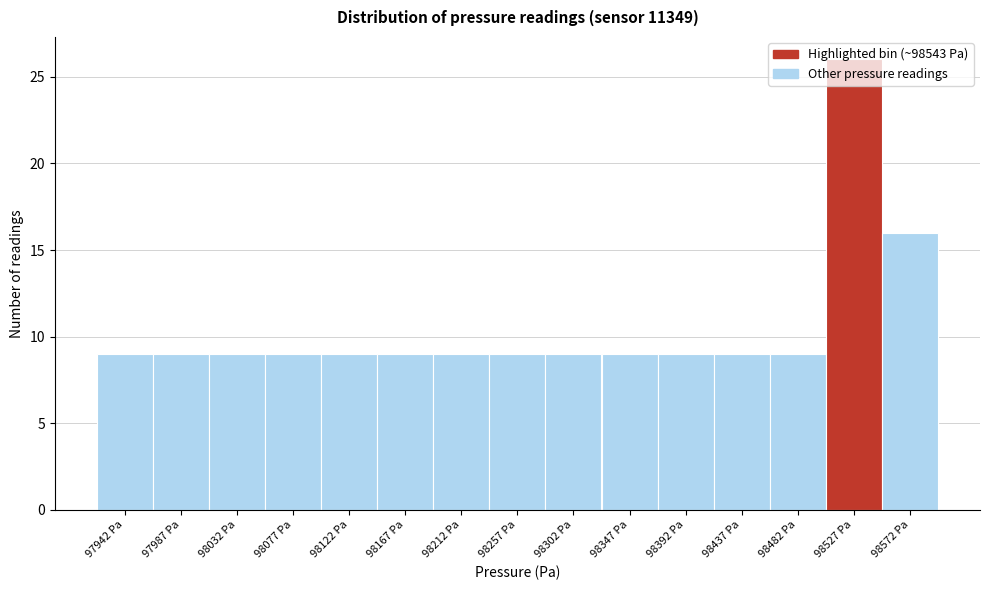

Reading left to right, list every bar in this chart as the range it spans on the x-axis followed by its height. Neither the bar edges nor the heights are printed on the chart, so give them approximately, as read against the axes.

97920 to 97965: 9
97965 to 98010: 9
98010 to 98055: 9
98055 to 98100: 9
98100 to 98145: 9
98145 to 98190: 9
98190 to 98235: 9
98235 to 98280: 9
98280 to 98325: 9
98325 to 98370: 9
98370 to 98415: 9
98415 to 98460: 9
98460 to 98505: 9
98505 to 98550: 26
98550 to 98595: 16